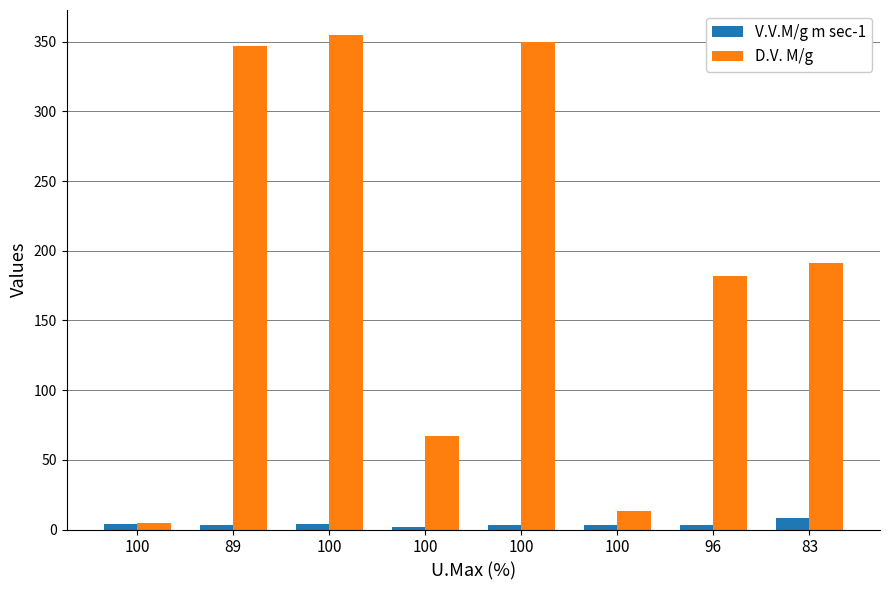

The D.V. M/g series shows 42.3 at 100. True or false?

False